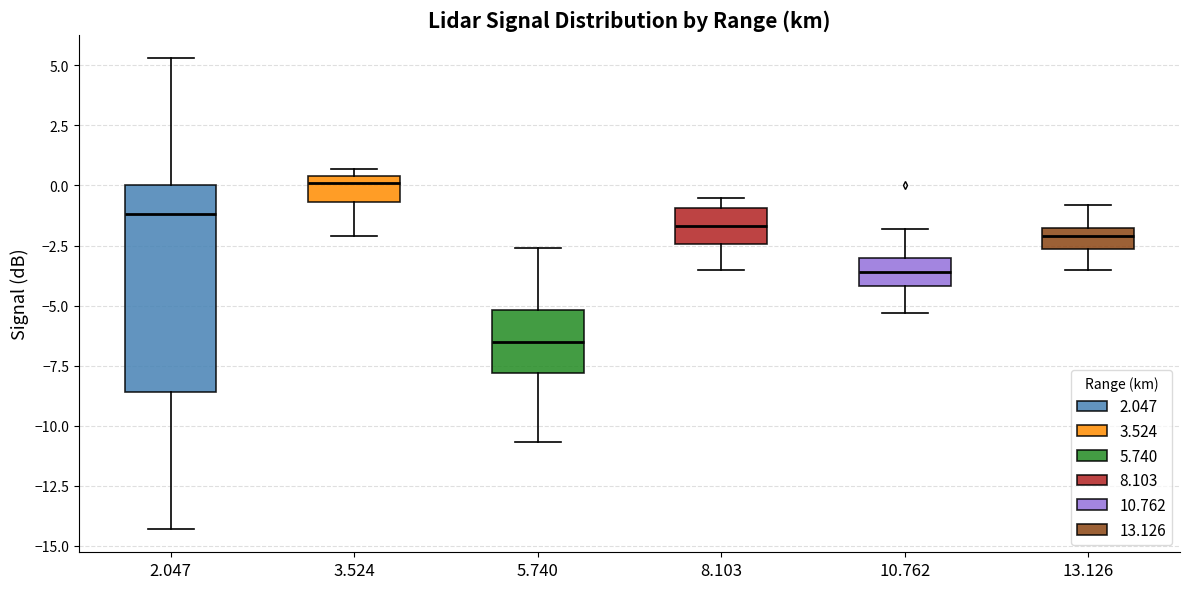

Reading left to right, read every box against the y-axis: the position of its median line, the range the box covers, and the ends of its whiskers. The values are not printed on the chart, so give them approximately, as read against the axis.

2.047: median -1.0, box -8.5 to 0.0, whiskers -14.5 to 5.5
3.524: median 0.0, box -0.5 to 0.5, whiskers -2.0 to 0.5 (just above the box's upper edge)
5.740: median -6.5, box -8.0 to -5.0, whiskers -10.5 to -2.5
8.103: median -1.5, box -2.5 to -1.0, whiskers -3.5 to -0.5
10.762: median -3.5, box -4.0 to -3.0, whiskers -5.5 to -2.0
13.126: median -2.0, box -2.5 to -1.5, whiskers -3.5 to -1.0